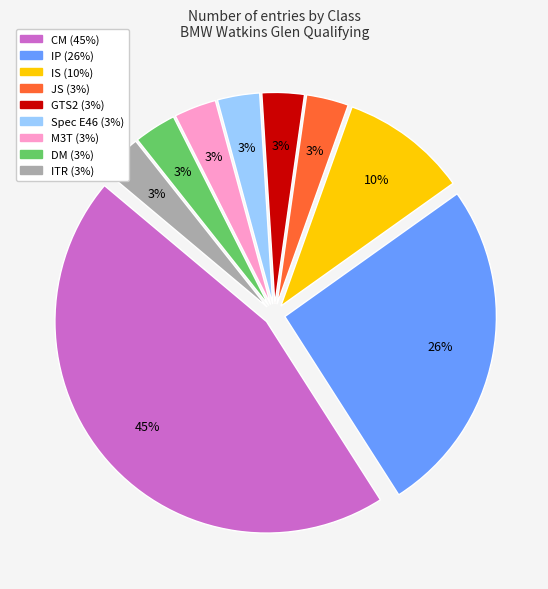

True or false: CM accounts for 45% of the total.

True